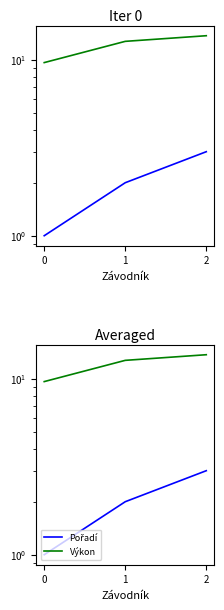

How many data points does each series have?

3